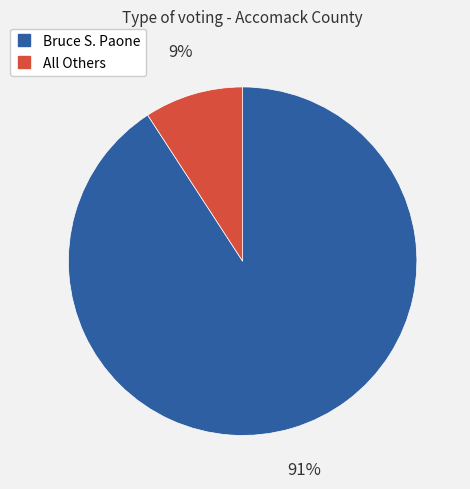

Combined, do All Others and Bruce S. Paone account for over 50%?

Yes